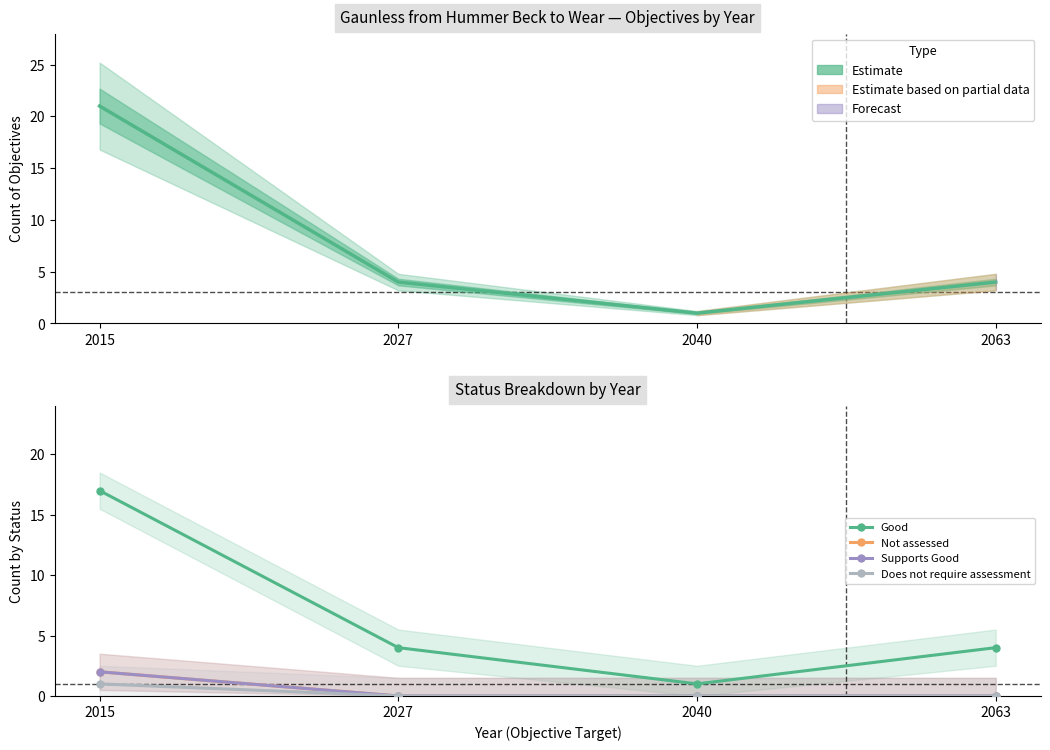

True or false: Not assessed and Does not require assessment cross at least once.

False